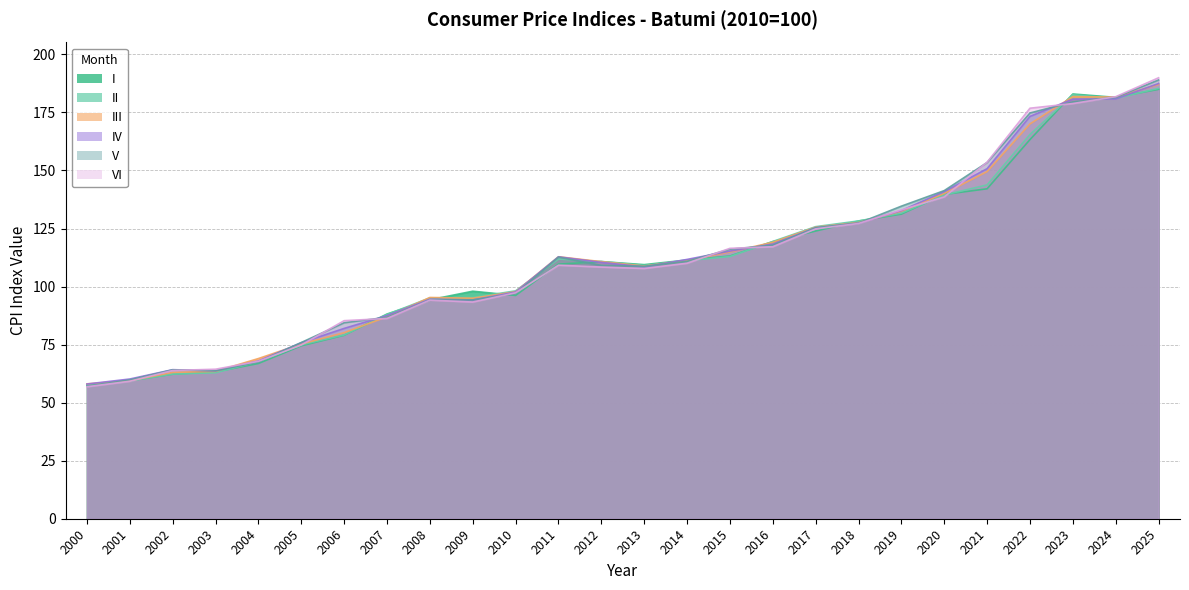

What is the average value of the IV series?

112.4